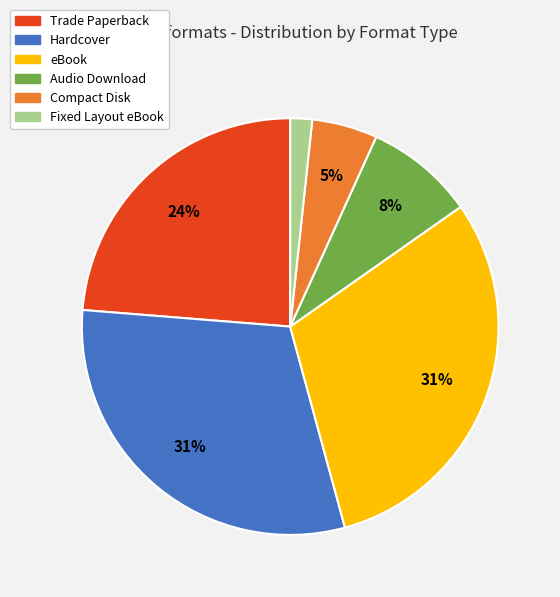

Between Fixed Layout eBook and Trade Paperback, which is larger?

Trade Paperback